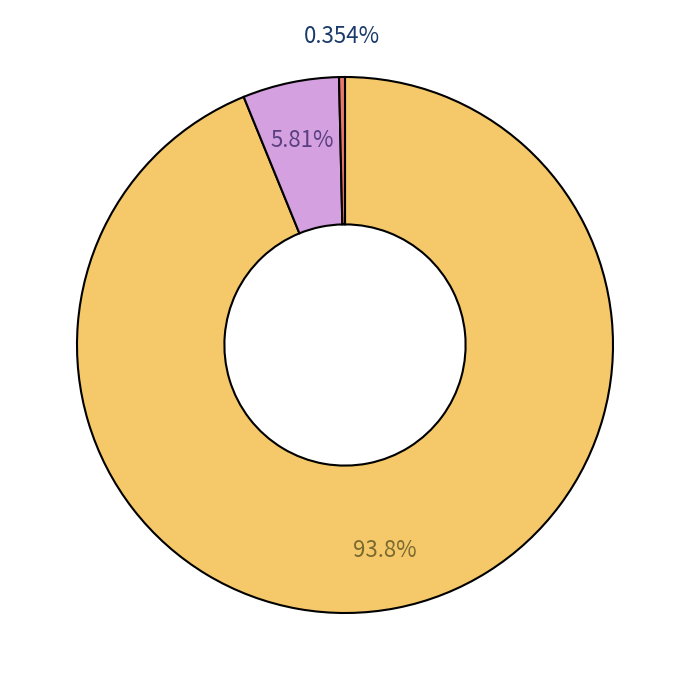

Is there any slice that represents more than half of the pie?

Yes